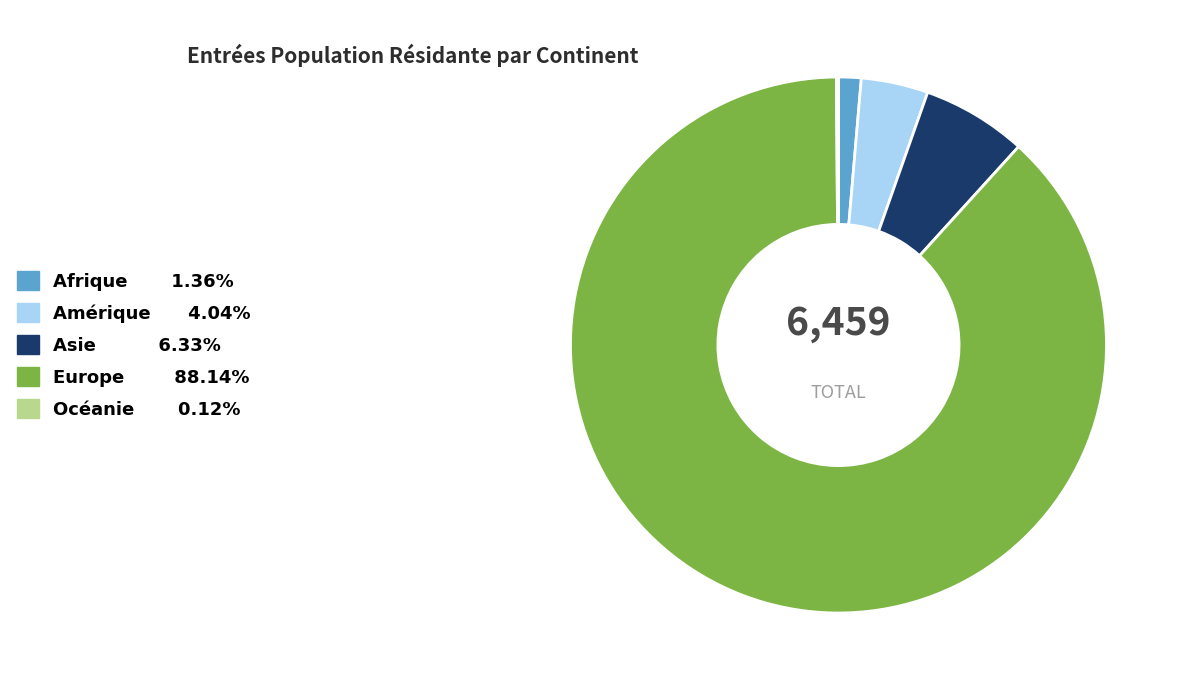

The Europe slice represents 88% of the pie. True or false?

True